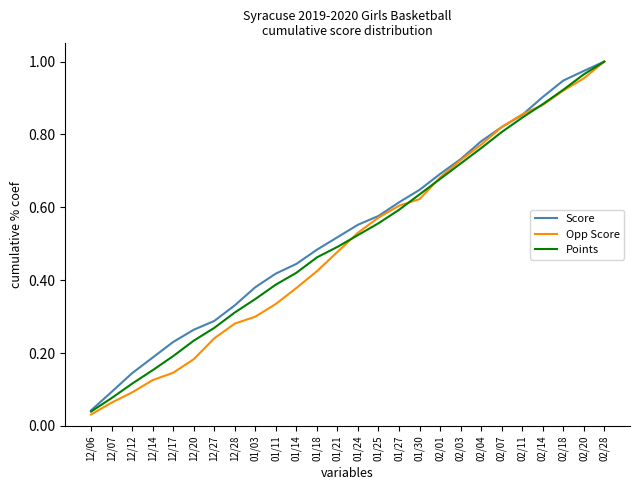

What position from the left is 12/20?

6